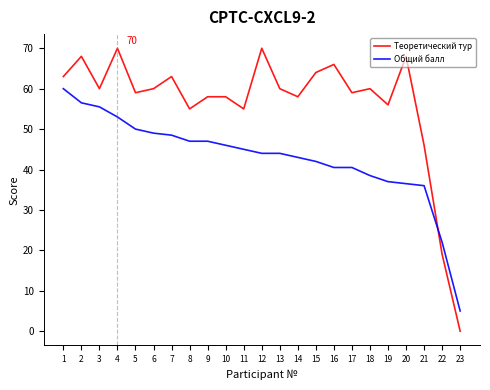

At how many categories does at least one series exceed 14?

22